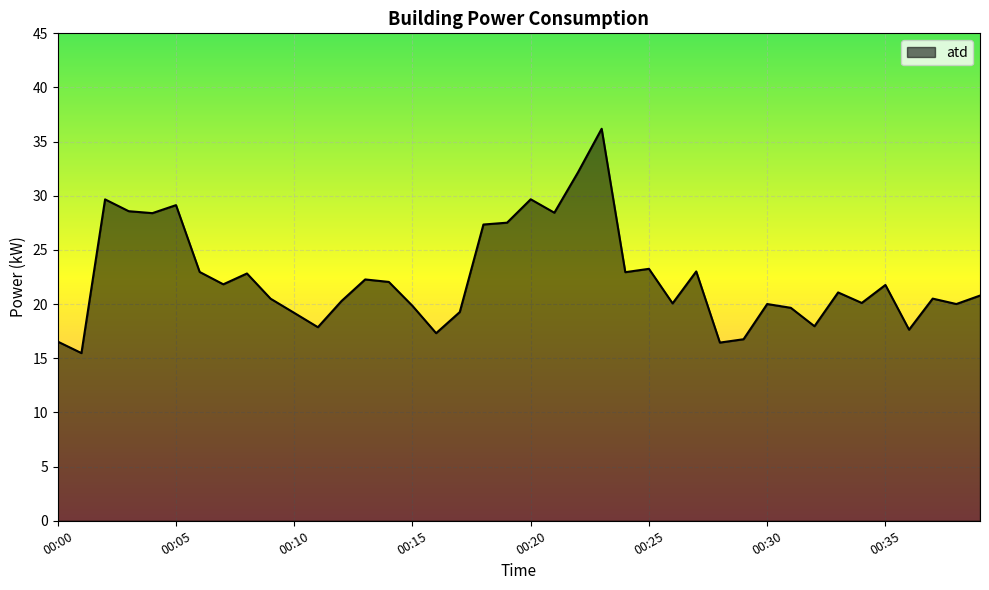

Between 00:37 and 00:26, which is larger?

00:37